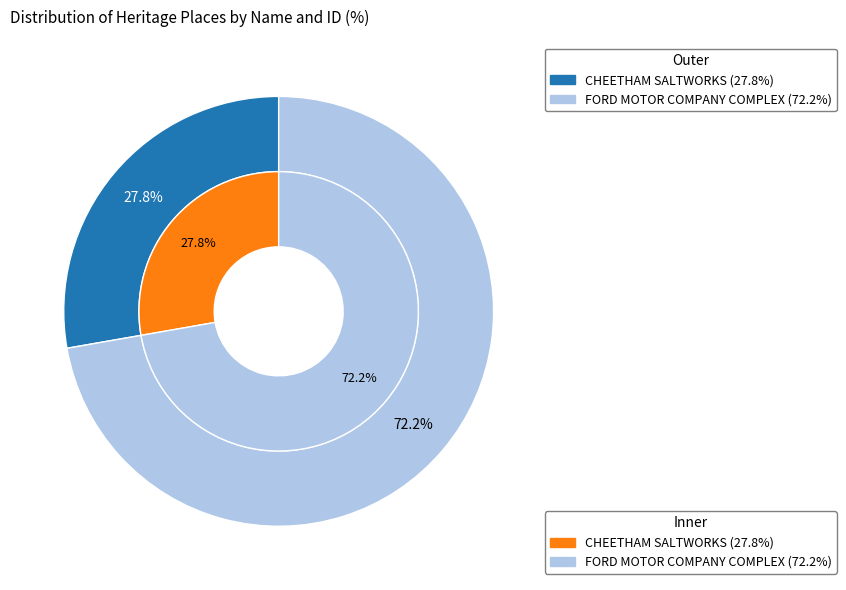

Combined, do FORD MOTOR COMPANY COMPLEX and CHEETHAM SALTWORKS account for over 50%?

Yes